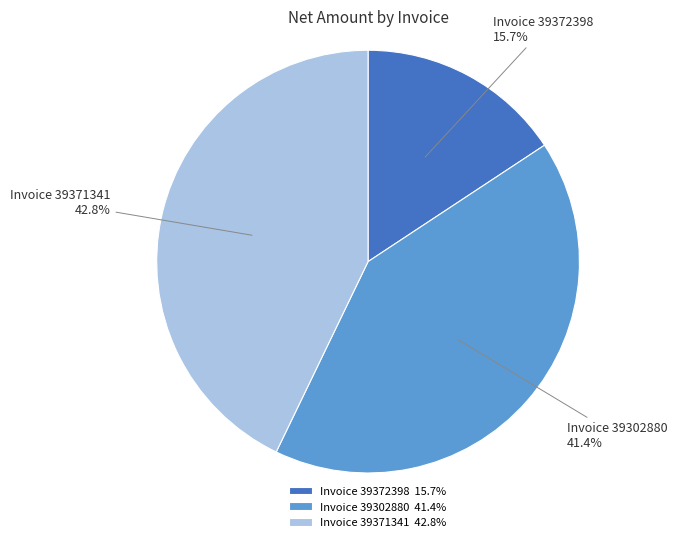

What is the smallest slice in the pie chart?

Invoice 39372398